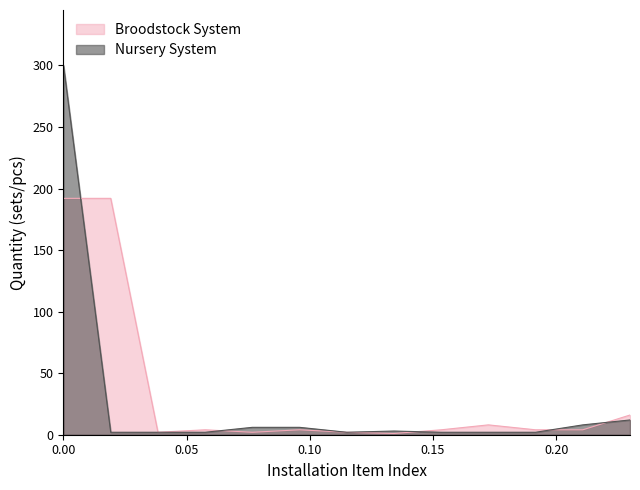

Which series has the largest range (max minus min)?

Nursery System